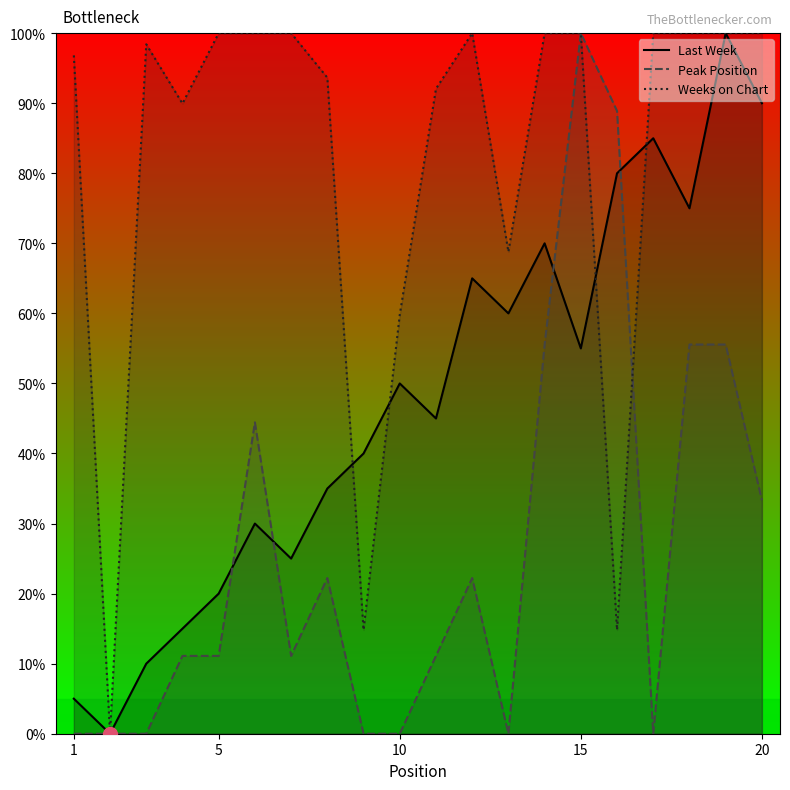

True or false: Weeks on Chart has more than 2 interior local peaks.

False